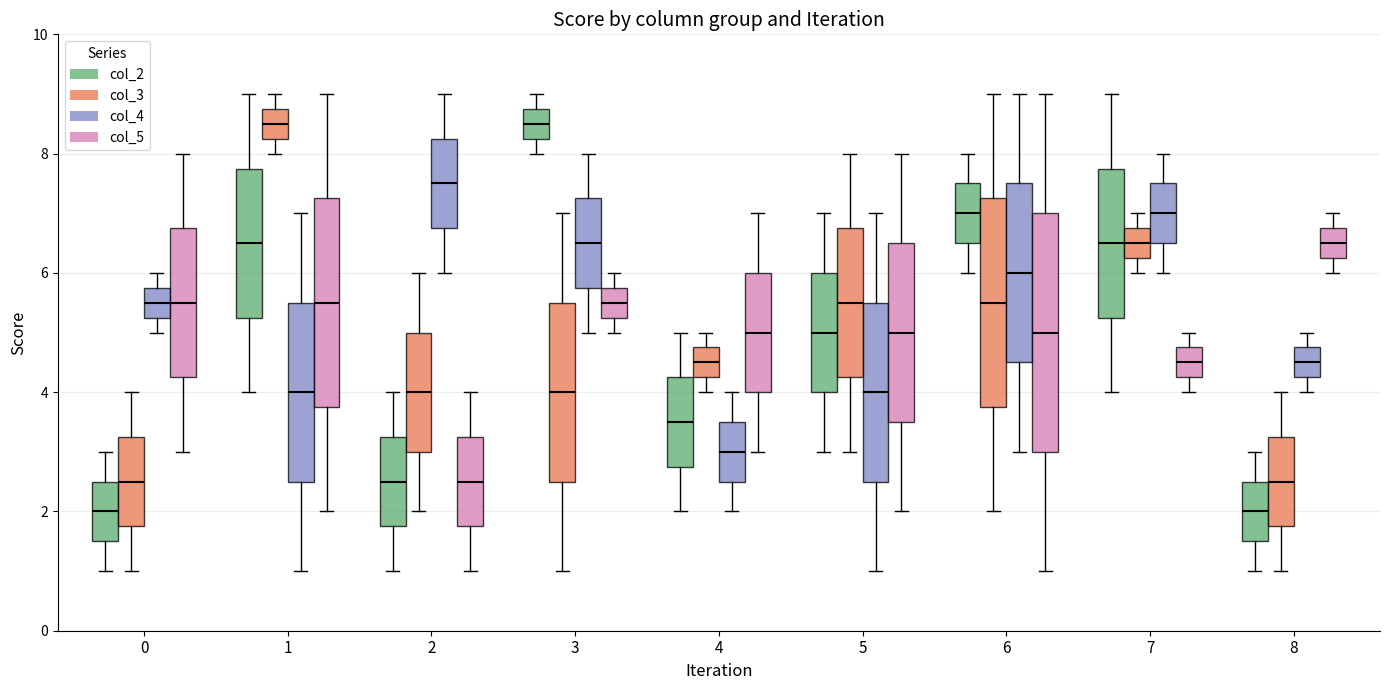

Reading left to right, transcribe this box plot: for each box, give where its median line is, the range the box spans, and where its two whiskers end, as read against the y-axis. The values are not printed on the chart, so give them approximately, as read against the axis.

0 (col_2): median 2.0, box 1.6 to 2.6, whiskers 1.0 to 3.0
0 (col_3): median 2.6, box 1.8 to 3.2, whiskers 1.0 to 4.0
0 (col_4): median 5.6, box 5.2 to 5.8, whiskers 5.0 to 6.0
0 (col_5): median 5.6, box 4.2 to 6.8, whiskers 3.0 to 8.0
1 (col_2): median 6.6, box 5.2 to 7.8, whiskers 4.0 to 9.0
1 (col_3): median 8.6, box 8.2 to 8.8, whiskers 8.0 to 9.0
1 (col_4): median 4.0, box 2.6 to 5.6, whiskers 1.0 to 7.0
1 (col_5): median 5.6, box 3.8 to 7.2, whiskers 2.0 to 9.0
2 (col_2): median 2.6, box 1.8 to 3.2, whiskers 1.0 to 4.0
2 (col_3): median 4.0, box 3.0 to 5.0, whiskers 2.0 to 6.0
2 (col_4): median 7.6, box 6.8 to 8.2, whiskers 6.0 to 9.0
2 (col_5): median 2.6, box 1.8 to 3.2, whiskers 1.0 to 4.0
3 (col_2): median 8.6, box 8.2 to 8.8, whiskers 8.0 to 9.0
3 (col_3): median 4.0, box 2.6 to 5.6, whiskers 1.0 to 7.0
3 (col_4): median 6.6, box 5.8 to 7.2, whiskers 5.0 to 8.0
3 (col_5): median 5.6, box 5.2 to 5.8, whiskers 5.0 to 6.0
4 (col_2): median 3.6, box 2.8 to 4.2, whiskers 2.0 to 5.0
4 (col_3): median 4.6, box 4.2 to 4.8, whiskers 4.0 to 5.0
4 (col_4): median 3.0, box 2.6 to 3.6, whiskers 2.0 to 4.0
4 (col_5): median 5.0, box 4.0 to 6.0, whiskers 3.0 to 7.0
5 (col_2): median 5.0, box 4.0 to 6.0, whiskers 3.0 to 7.0
5 (col_3): median 5.6, box 4.2 to 6.8, whiskers 3.0 to 8.0
5 (col_4): median 4.0, box 2.6 to 5.6, whiskers 1.0 to 7.0
5 (col_5): median 5.0, box 3.6 to 6.6, whiskers 2.0 to 8.0
6 (col_2): median 7.0, box 6.6 to 7.6, whiskers 6.0 to 8.0
6 (col_3): median 5.6, box 3.8 to 7.2, whiskers 2.0 to 9.0
6 (col_4): median 6.0, box 4.6 to 7.6, whiskers 3.0 to 9.0
6 (col_5): median 5.0, box 3.0 to 7.0, whiskers 1.0 to 9.0
7 (col_2): median 6.6, box 5.2 to 7.8, whiskers 4.0 to 9.0
7 (col_3): median 6.6, box 6.2 to 6.8, whiskers 6.0 to 7.0
7 (col_4): median 7.0, box 6.6 to 7.6, whiskers 6.0 to 8.0
7 (col_5): median 4.6, box 4.2 to 4.8, whiskers 4.0 to 5.0
8 (col_2): median 2.0, box 1.6 to 2.6, whiskers 1.0 to 3.0
8 (col_3): median 2.6, box 1.8 to 3.2, whiskers 1.0 to 4.0
8 (col_4): median 4.6, box 4.2 to 4.8, whiskers 4.0 to 5.0
8 (col_5): median 6.6, box 6.2 to 6.8, whiskers 6.0 to 7.0